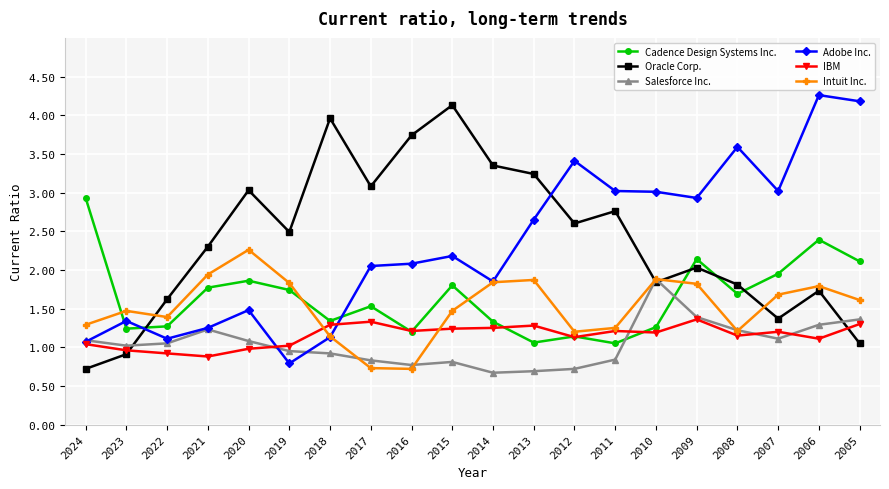

How many lines are shown in the chart?

6